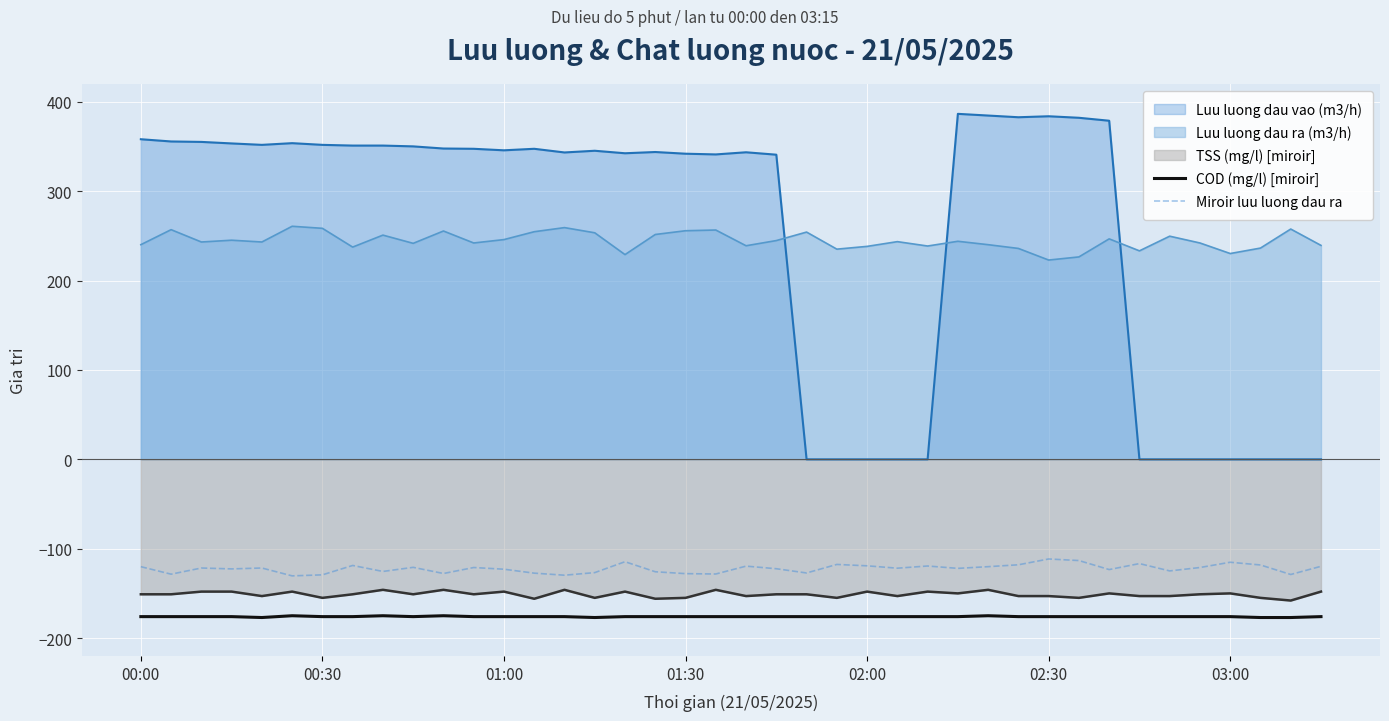

Does the chart display data point markers on the line(s)?

No